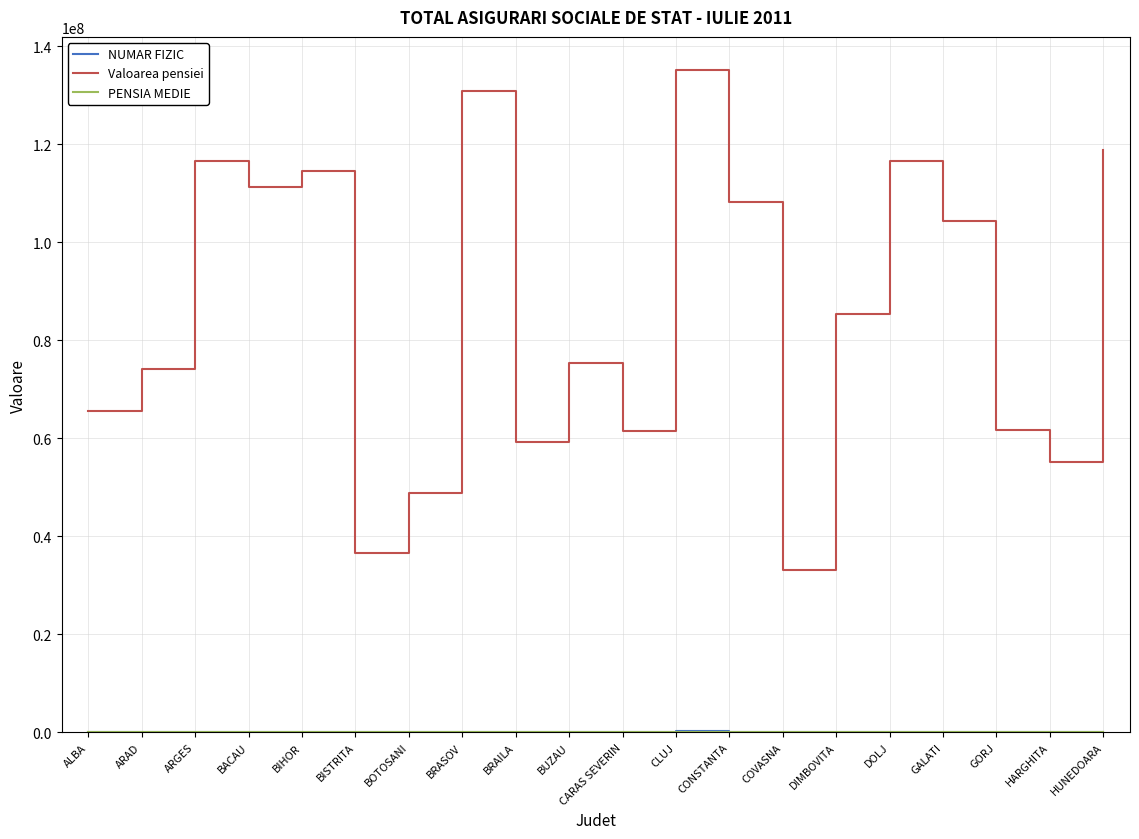

Between DIMBOVITA and GORJ, which series saw the biggest shift?

Valoarea pensiei